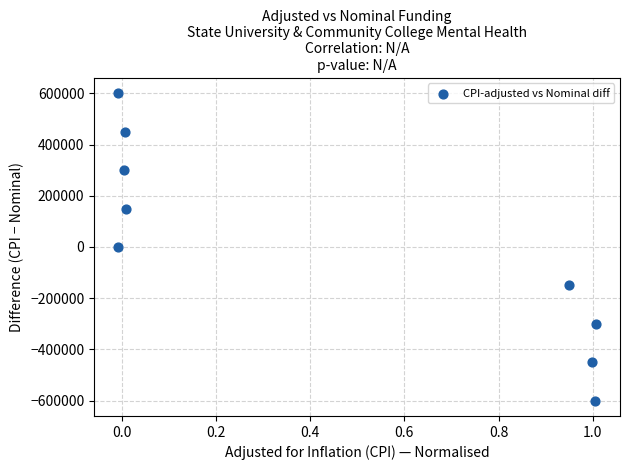

What is the range of X values (max minus min)?

1.0